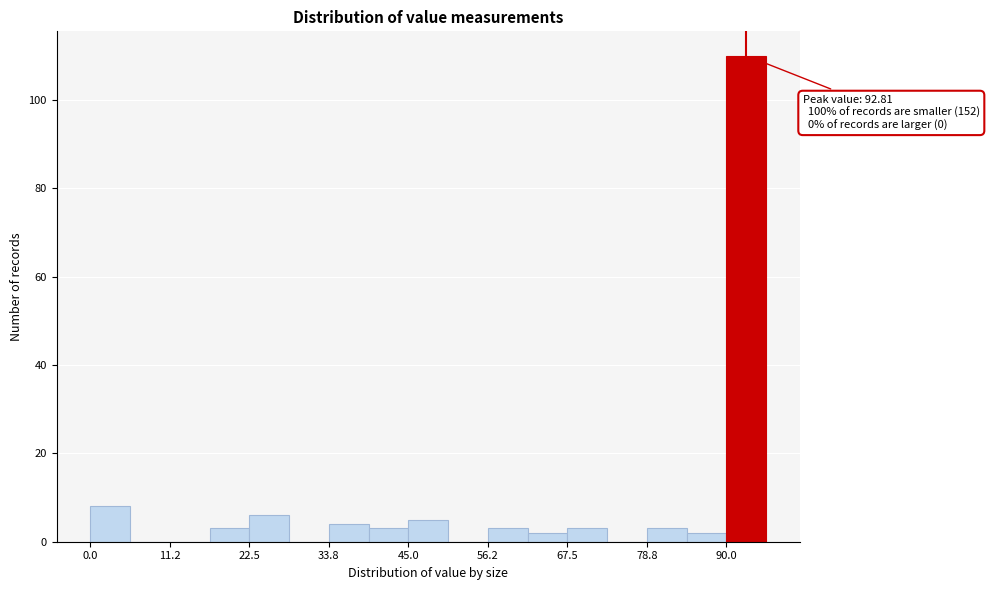

Around what value on the x-axis is the tallest bar? Give the approximate position of its centre, as read against the axis.

92